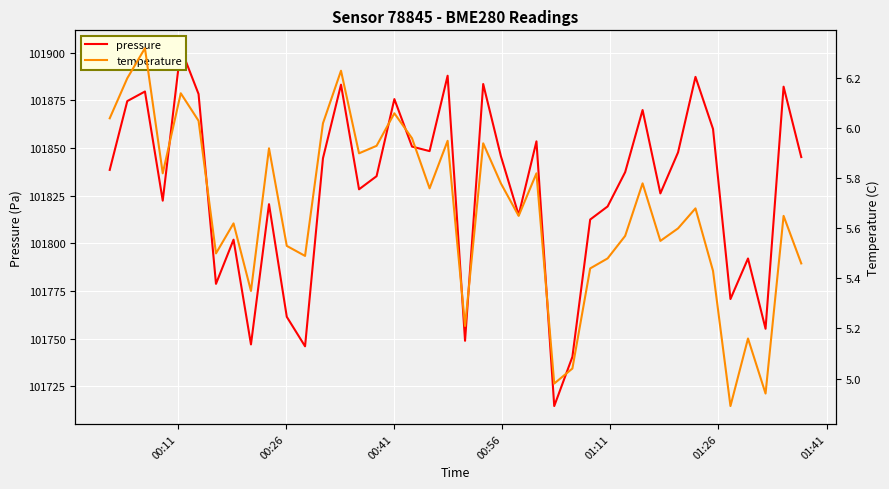

The value of temperature at 26 is 3.4. True or false?

False